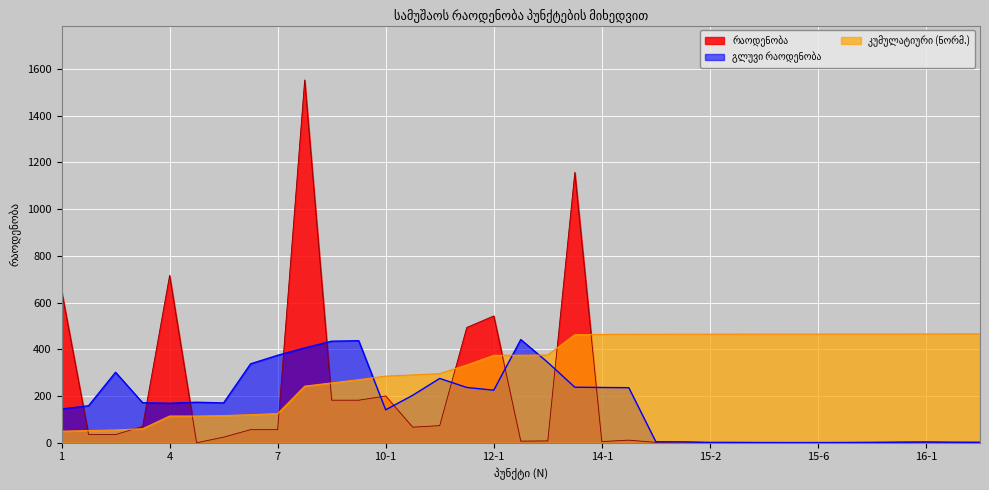

What is the difference between the maximum and minimum values?

1552.2